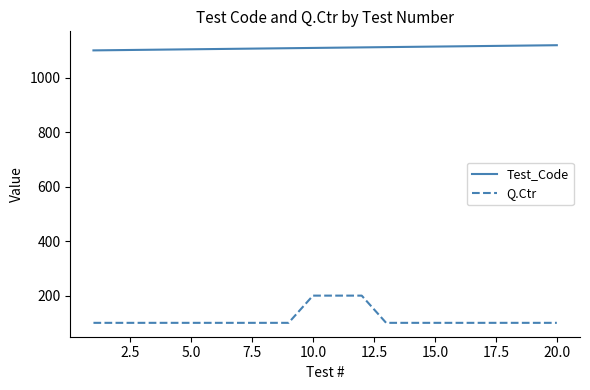

What is the difference between the maximum and minimum values in the Q.Ctr series?

100